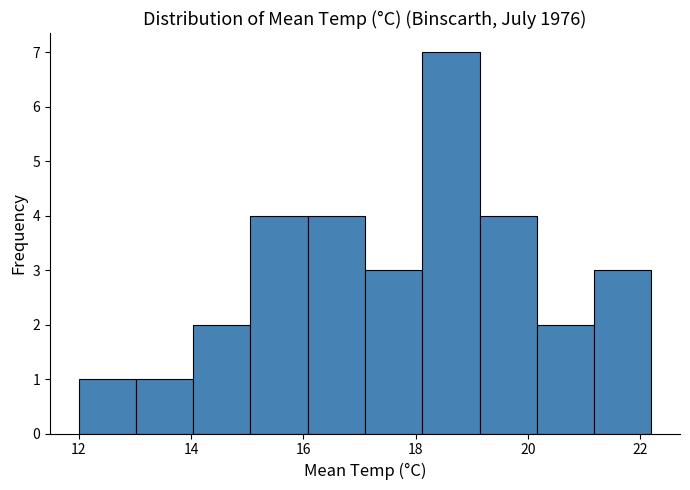

How tall is the bar that spans 12.00 to 13.02 on the x-axis? Neither the bar edges nor the heights are printed on the chart, so give them approximately, as read against the axes.

1